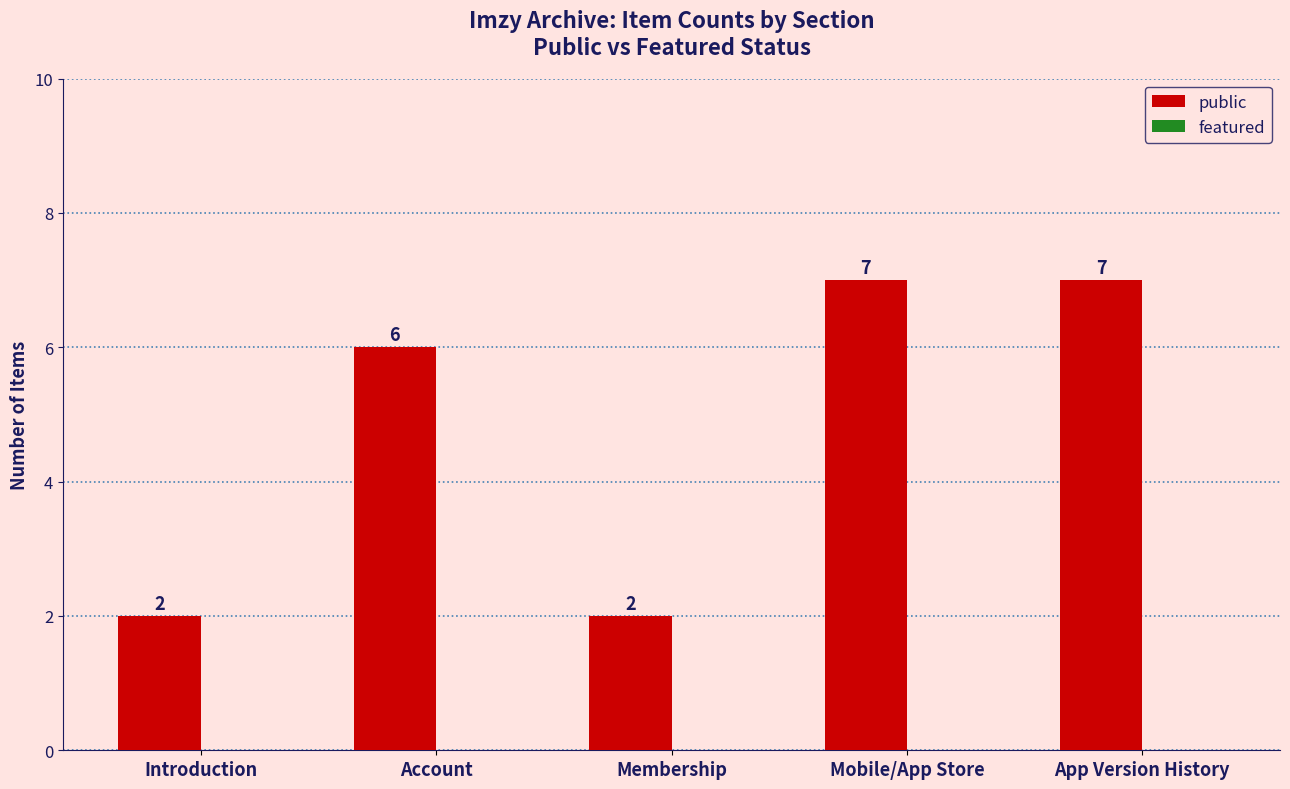

What is the greatest value displayed?

7